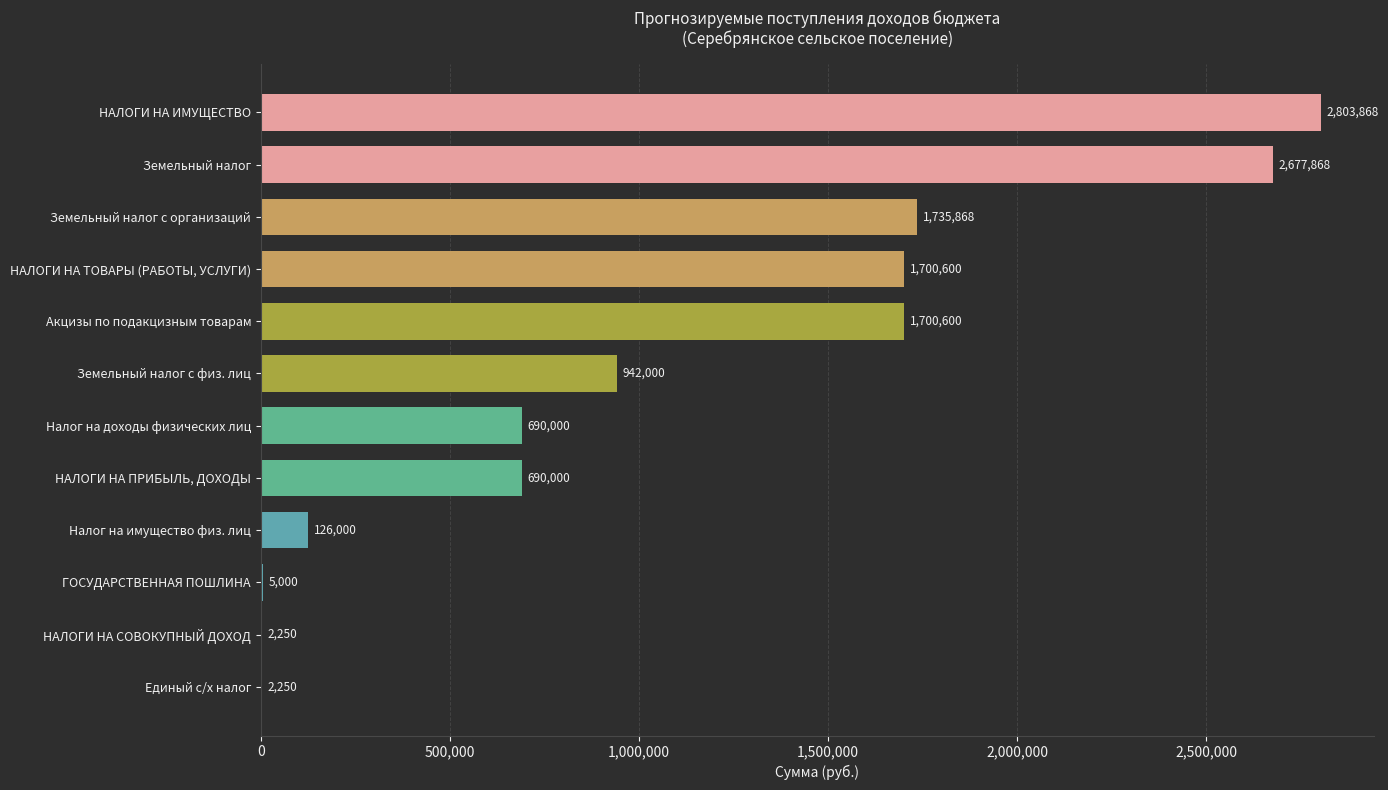

What is the average value?

1089692.0